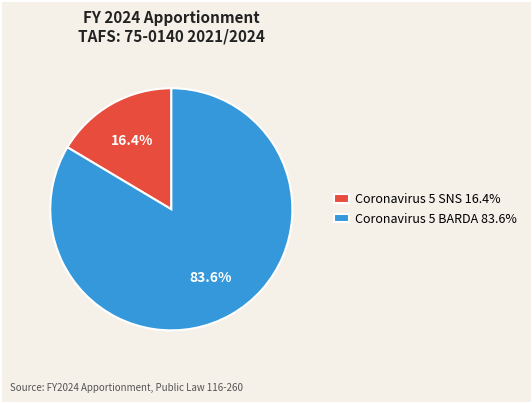

To the nearest percent, what is the combined percentage of Coronavirus 5 SNS and Coronavirus 5 BARDA?

100%